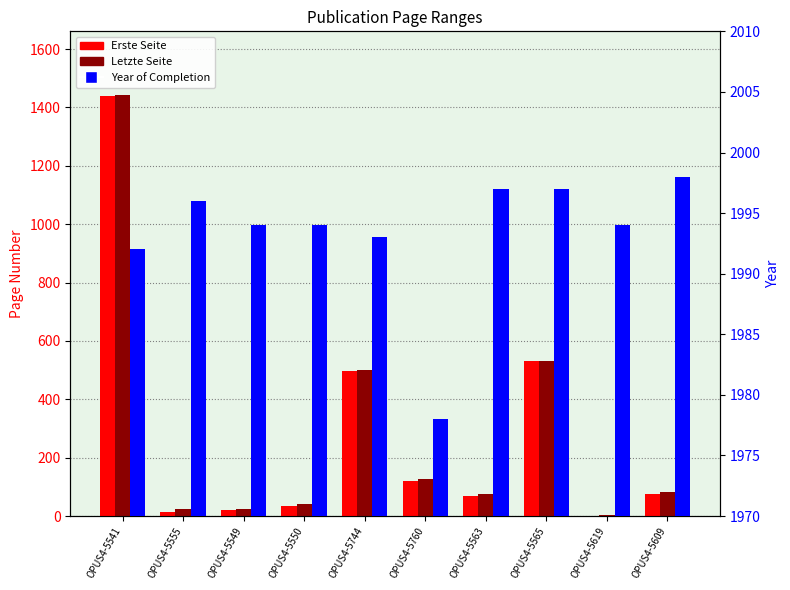

Reading left to right, transcribe all the data shown in this chart.

Erste Seite: 1439	14	22	34	496	120	68	531	1	74
Letzte Seite: 1444	23	25	40	500	126	75	532	3	81
Year of Completion: 1992	1996	1994	1994	1993	1978	1997	1997	1994	1998